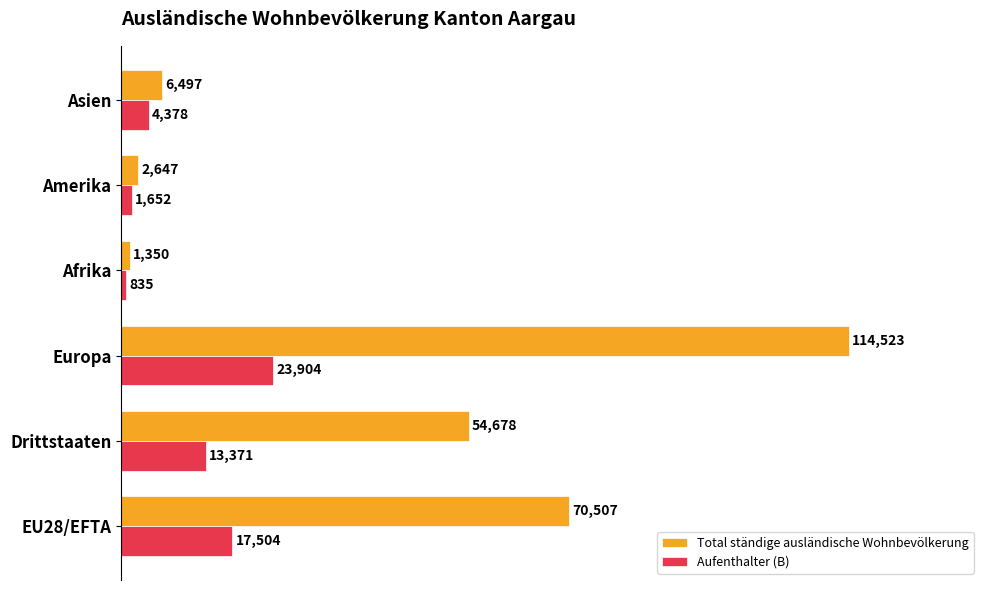

Which label corresponds to the largest value in the chart?

Europa